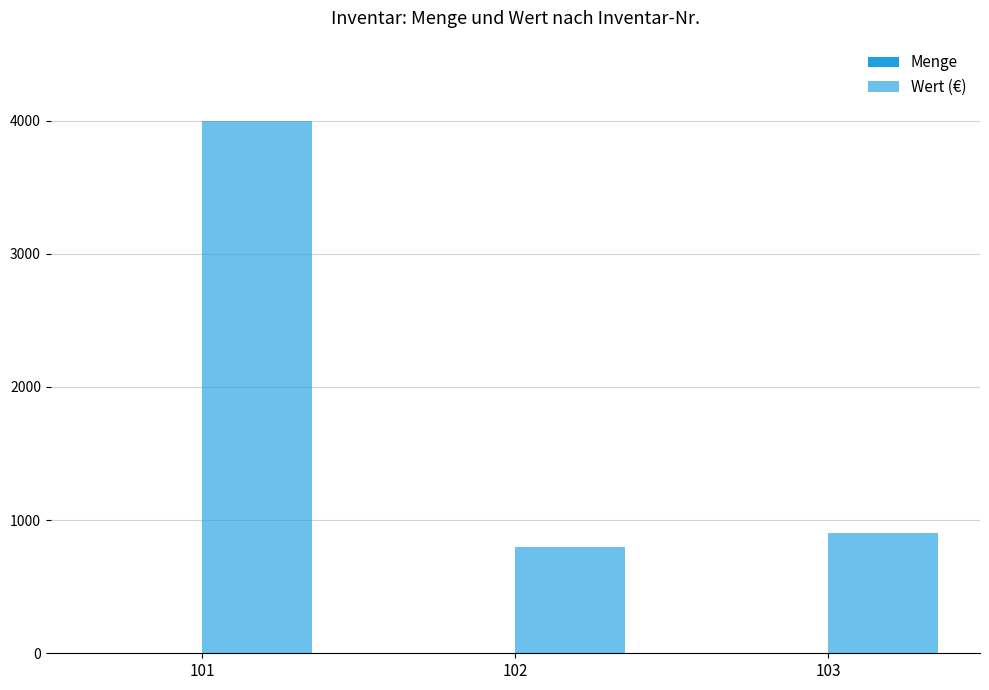

The Menge series shows 2 at 102. True or false?

True